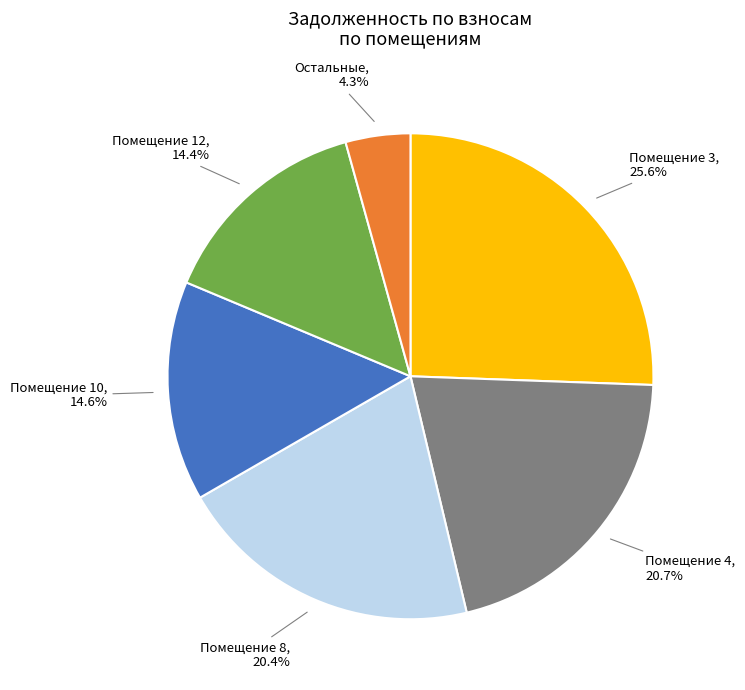

Is there any slice that represents more than half of the pie?

No